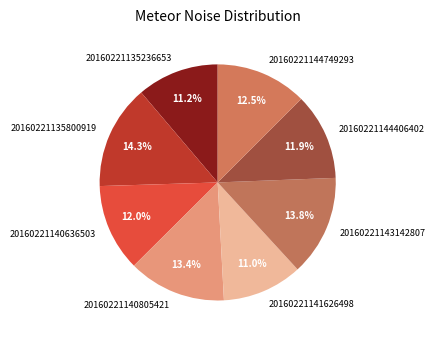

To the nearest percent, what portion does 20160221140636503 represent?

12%